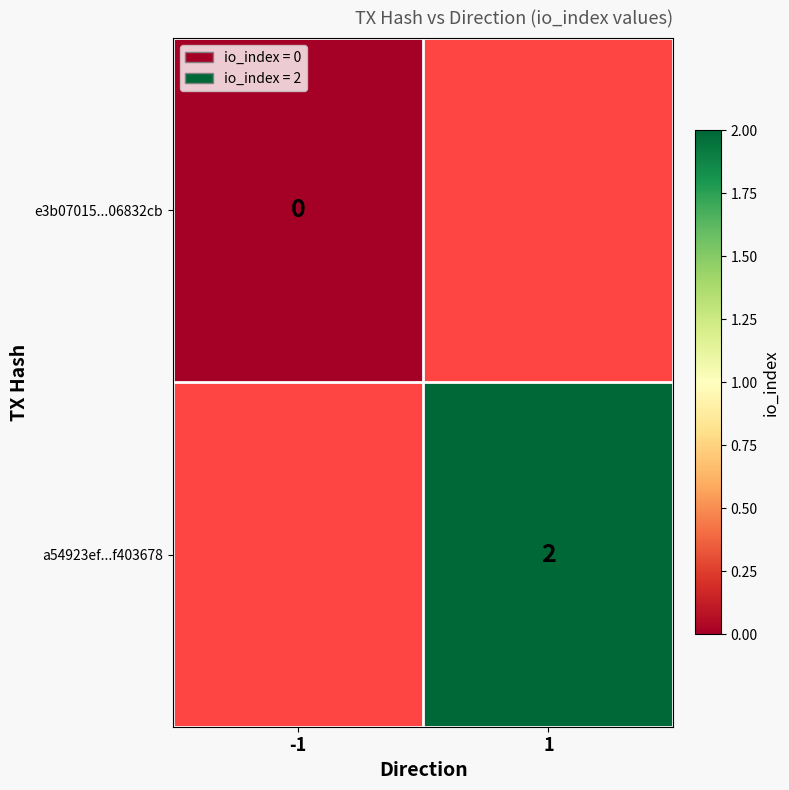

Between 1 and -1, which is larger?

-1